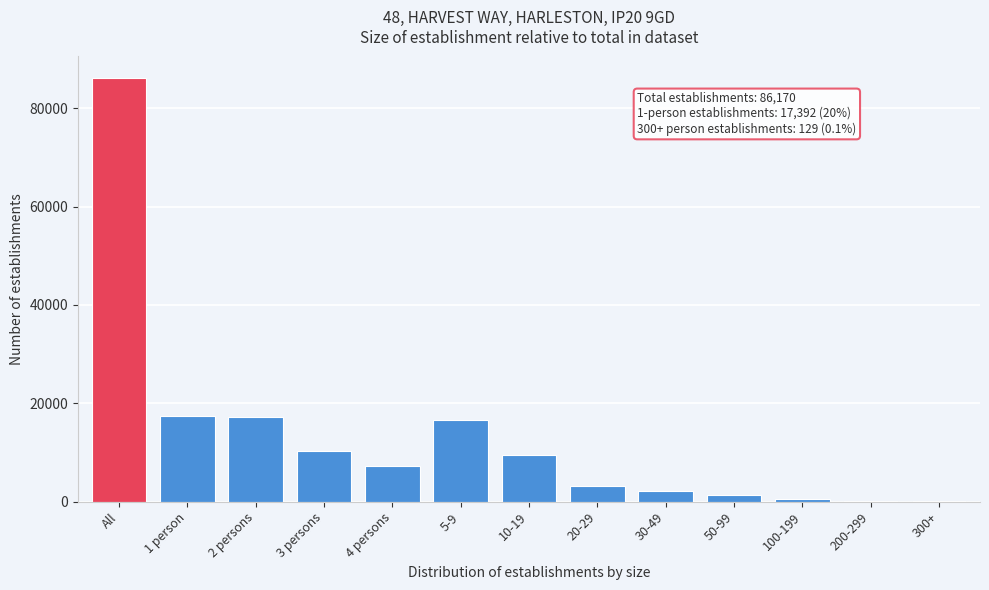

What is the greatest value displayed?

86170